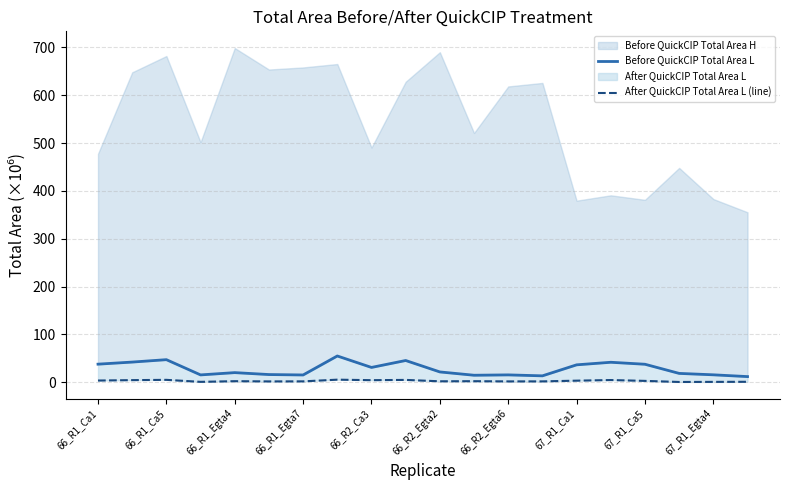

Reading left to right, what are all the values shown in this chart?

Before QuickCIP Total Area L: 37.8	42.2	47.2	15.3	20.1	16.1	15.2	54.9	30.9	45.4	21.5	14.6	15.4	13.4	36.4	41.7	37.6	18.5	15.5	11.8
After QuickCIP Total Area L (line): 3.6	4.4	5.0	0.8	2.2	1.7	1.8	5.4	4.3	4.9	2.0	2.2	1.7	1.8	3.3	4.6	2.8	0.6	0.7	0.9